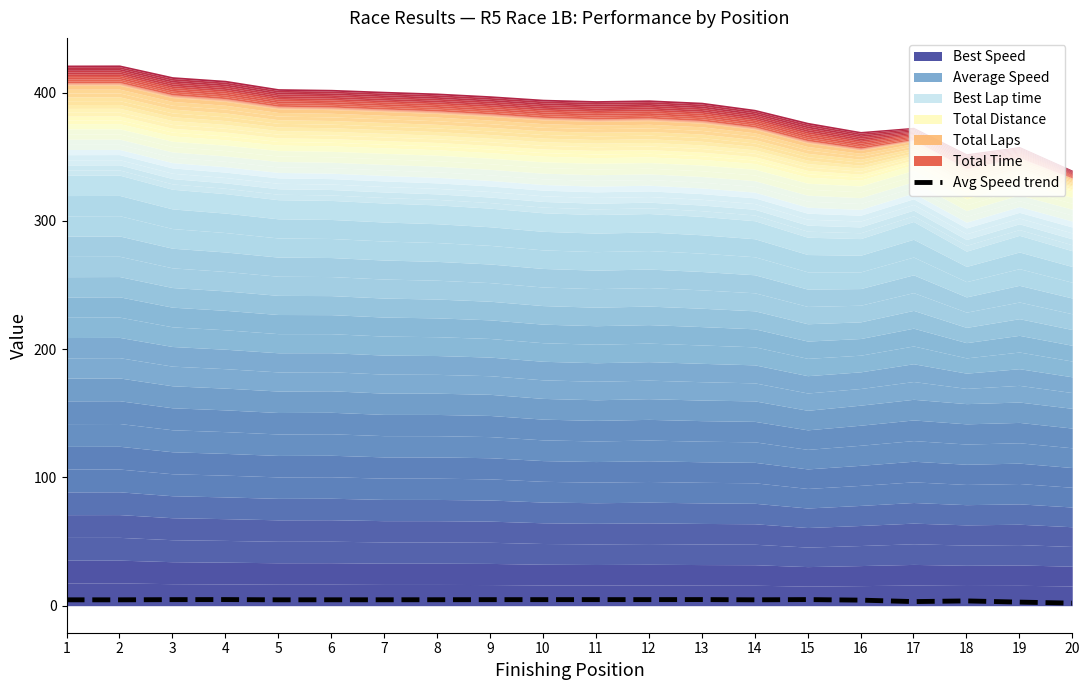

Between 4 and 13, which is larger?

13